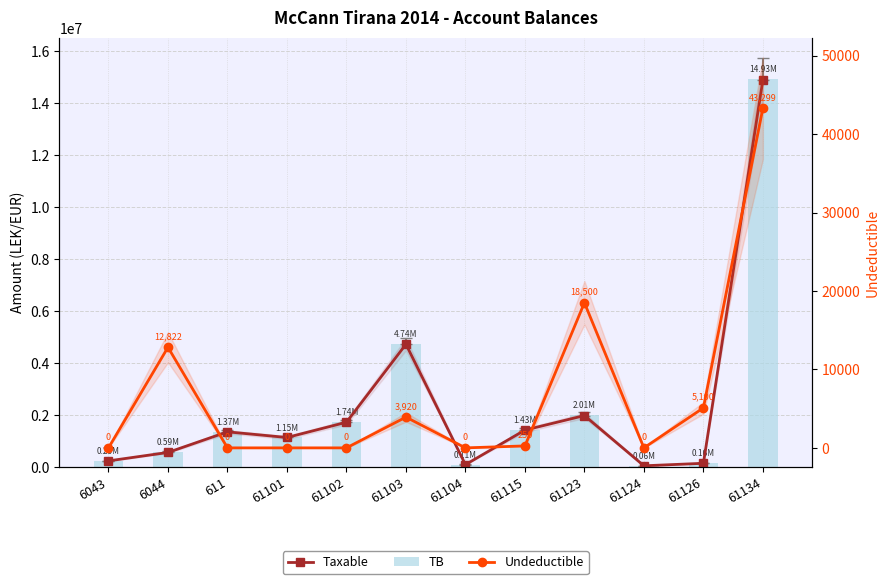

Which category has the highest value in the Undeductible series?

61134